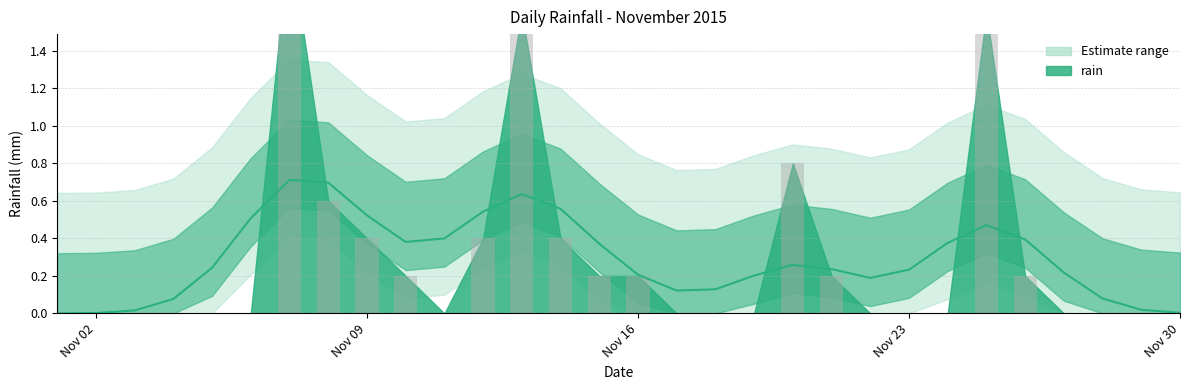

How many categories are shown in the chart?

30